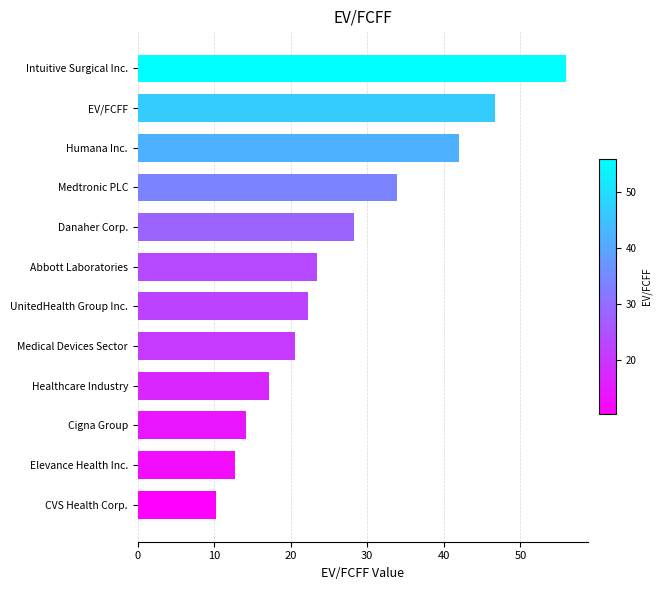

Count the number of values greater than 23.

6